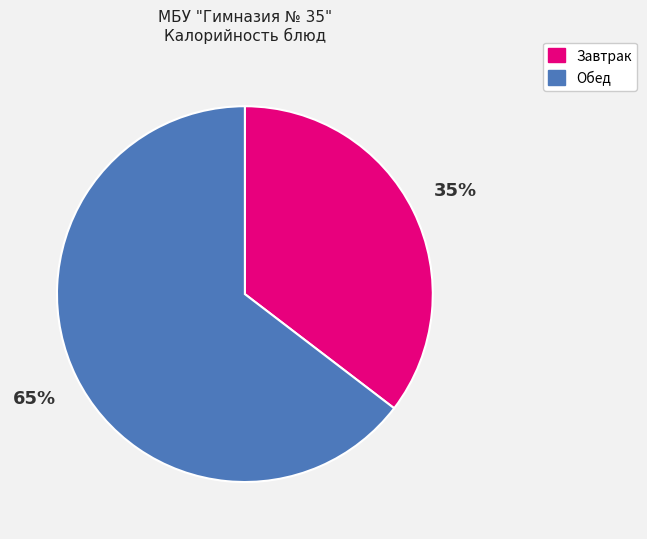

Count the number of slices in the pie.

2